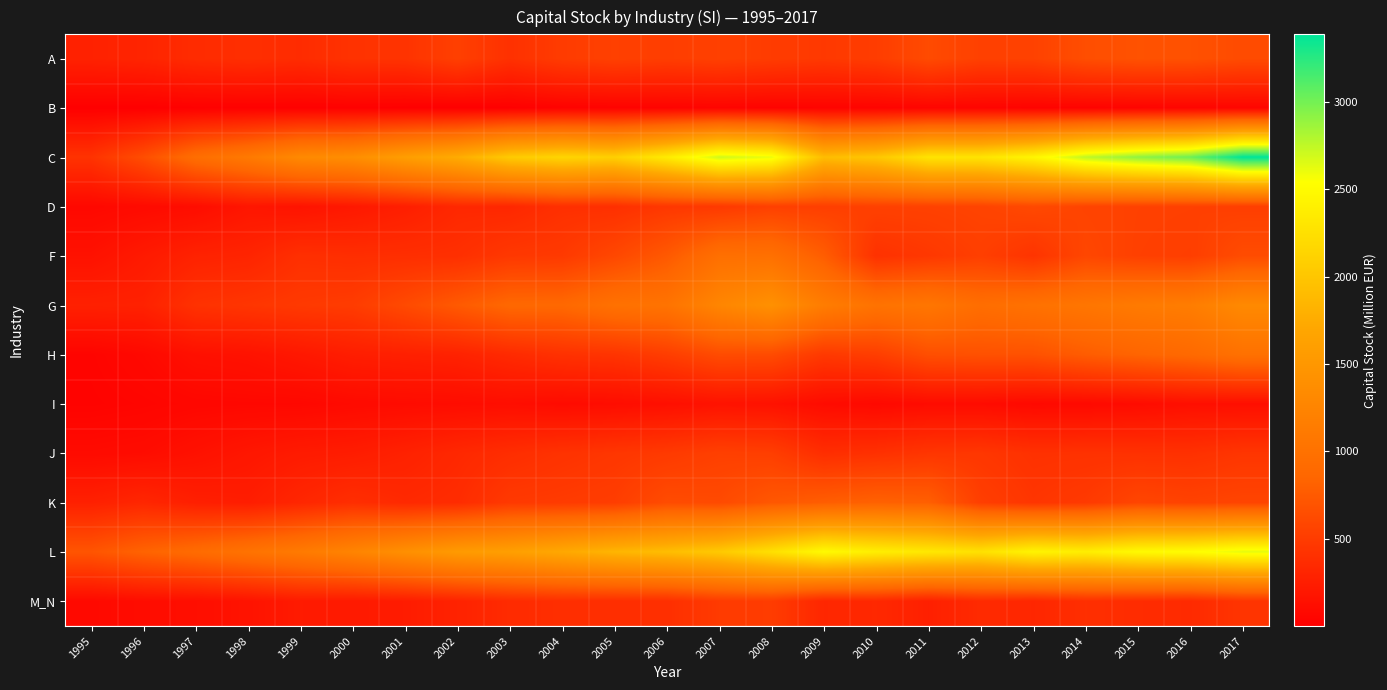

Reading left to right, transcribe all the data shown in this chart.

A: 1995=283.7	1996=307.4	1997=366.7	1998=389.6	1999=368.9	2000=422.1	2001=428.8	2002=531.6	2003=410.3	2004=499.3	2005=538.5	2006=513.1	2007=537.0	2008=502.8	2009=475.4	2010=507.8	2011=622.7	2012=537.4	2013=547.6	2014=649.1	2015=682.4	2016=675.9	2017=626.1
B: 1995=5.0	1996=3.4	1997=11.1	1998=14.6	1999=12.8	2000=13.7	2001=7.2	2002=0.4	2003=8.3	2004=27.0	2005=30.1	2006=35.7	2007=41.2	2008=33.9	2009=37.3	2010=38.5	2011=46.2	2012=43.5	2013=33.8	2014=33.3	2015=41.2	2016=46.5	2017=53.5
C: 1995=425.7	1996=645.9	1997=953.3	1998=1108.5	1999=1319.9	2000=1380.8	2001=1590.4	2002=1757.7	2003=2045.5	2004=2146.2	2005=2093.2	2006=2357.8	2007=2698.8	2008=2604.8	2009=1914.0	2010=2012.1	2011=2283.7	2012=2288.2	2013=2452.6	2014=2750.1	2015=2908.0	2016=3020.1	2017=3386.8
D: 1995=73.1	1996=93.6	1997=114.2	1998=185.6	1999=167.5	2000=206.0	2001=257.2	2002=334.4	2003=330.3	2004=399.2	2005=399.8	2006=462.3	2007=475.4	2008=534.1	2009=522.7	2010=541.0	2011=546.2	2012=563.5	2013=607.2	2014=565.9	2015=543.2	2016=537.3	2017=524.0
F: 1995=151.4	1996=220.2	1997=288.1	1998=306.9	1999=397.1	2000=384.0	2001=389.5	2002=397.7	2003=468.9	2004=482.4	2005=596.8	2006=740.6	2007=976.9	2008=984.1	2009=775.7	2010=416.1	2011=466.2	2012=526.1	2013=435.6	2014=588.1	2015=536.7	2016=519.9	2017=632.5
G: 1995=275.9	1996=283.5	1997=417.1	1998=448.4	1999=480.6	2000=501.2	2001=618.9	2002=747.9	2003=876.0	2004=880.8	2005=997.6	2006=1025.6	2007=1268.8	2008=1414.2	2009=1150.7	2010=1018.9	2011=1063.6	2012=950.2	2013=1003.9	2014=1058.8	2015=1121.0	2016=1155.1	2017=1318.9
H: 1995=43.9	1996=79.5	1997=139.2	1998=156.1	1999=202.2	2000=251.1	2001=270.4	2002=287.4	2003=354.4	2004=411.9	2005=436.5	2006=513.2	2007=631.6	2008=627.0	2009=476.4	2010=517.9	2011=656.9	2012=674.5	2013=680.4	2014=769.0	2015=838.0	2016=894.7	2017=994.3
I: 1995=36.9	1996=48.5	1997=65.0	1998=70.2	1999=70.9	2000=92.3	2001=103.3	2002=110.7	2003=120.1	2004=99.4	2005=113.4	2006=133.6	2007=160.5	2008=152.5	2009=101.8	2010=79.4	2011=102.7	2012=102.4	2013=80.5	2014=85.3	2015=105.4	2016=131.7	2017=130.3
J: 1995=95.9	1996=107.1	1997=148.4	1998=192.5	1999=227.5	2000=241.4	2001=282.4	2002=336.4	2003=381.1	2004=423.5	2005=455.2	2006=484.3	2007=534.5	2008=522.0	2009=382.5	2010=407.7	2011=448.5	2012=457.9	2013=412.4	2014=416.8	2015=412.9	2016=408.4	2017=447.6
K: 1995=273.5	1996=323.6	1997=263.3	1998=247.4	1999=321.8	2000=387.2	2001=346.2	2002=368.3	2003=478.6	2004=492.1	2005=513.0	2006=630.9	2007=617.9	2008=726.9	2009=780.3	2010=813.8	2011=793.4	2012=521.7	2013=446.5	2014=483.6	2015=580.5	2016=553.7	2017=574.4
L: 1995=705.7	1996=829.5	1997=921.1	1998=1019.8	1999=1122.3	2000=1249.5	2001=1404.3	2002=1546.4	2003=1607.3	2004=1720.2	2005=1849.2	2006=1921.9	2007=2036.1	2008=2252.3	2009=2497.1	2010=2390.9	2011=2328.2	2012=2263.6	2013=2441.7	2014=2384.3	2015=2497.4	2016=2526.8	2017=2623.2
M_N: 1995=81.9	1996=111.2	1997=124.6	1998=166.2	1999=225.6	2000=219.0	2001=239.4	2002=291.8	2003=360.6	2004=388.8	2005=385.0	2006=395.0	2007=489.7	2008=505.5	2009=323.0	2010=338.9	2011=271.2	2012=356.9	2013=322.8	2014=390.9	2015=372.6	2016=354.4	2017=440.3